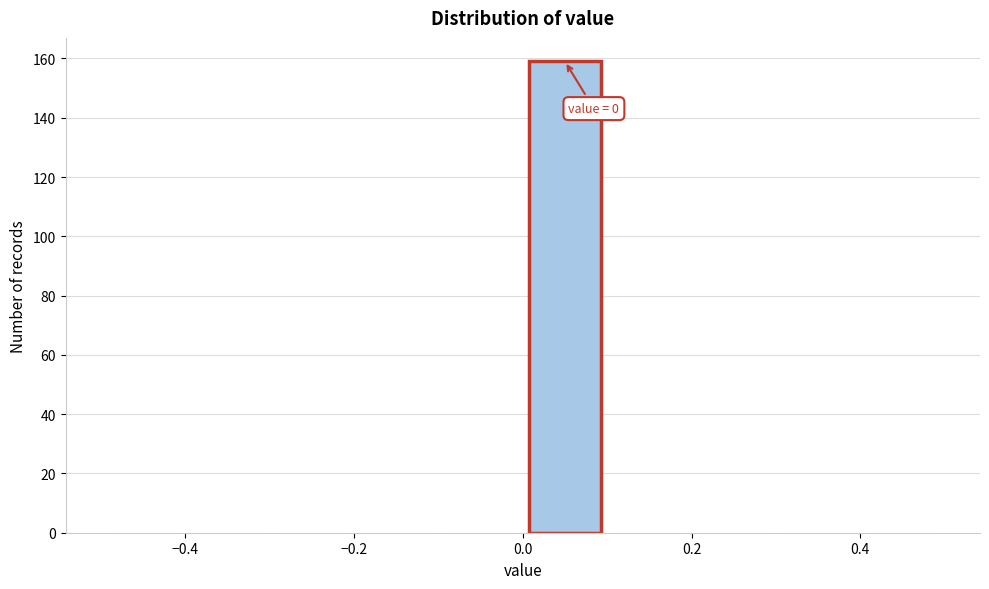

Which range on the x-axis has the tallest bar?

0.0 to 0.1